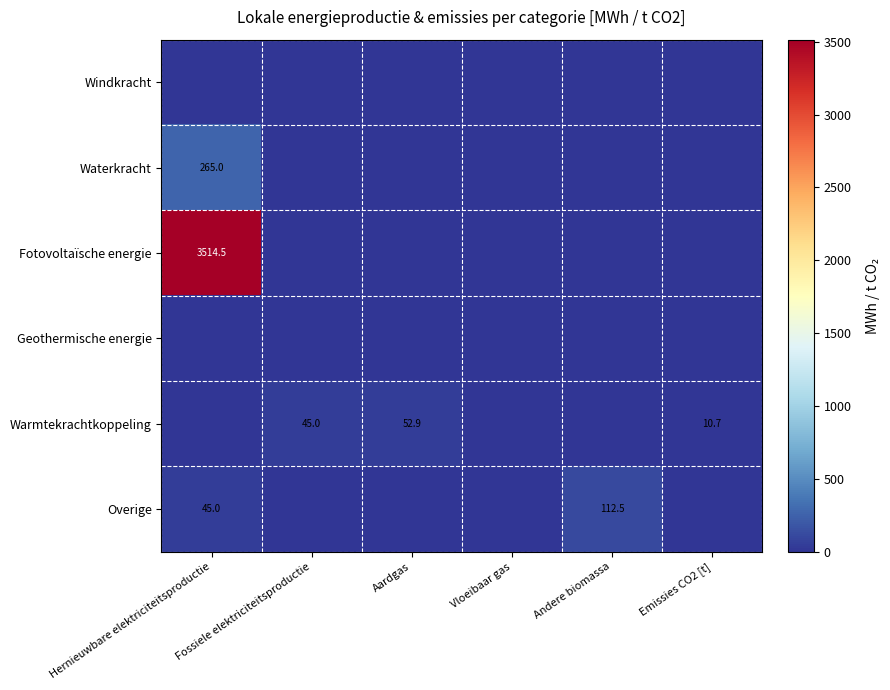

At how many categories does at least one series exceed 1216?

1